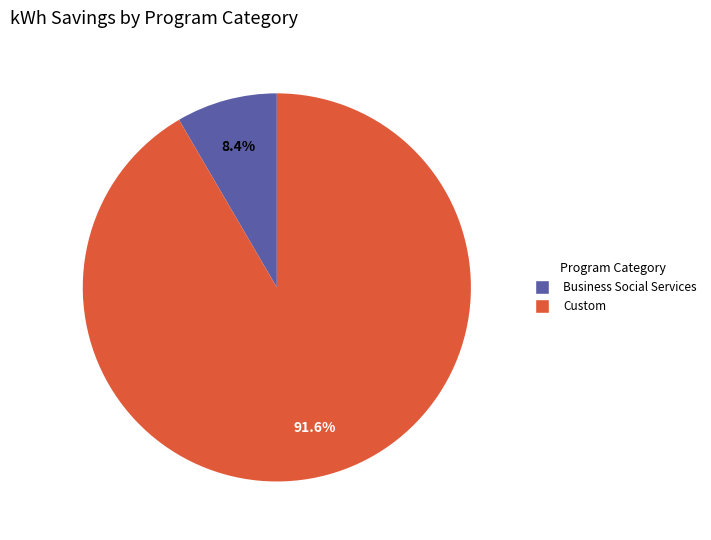

To the nearest percent, what is the average slice percentage?

50%